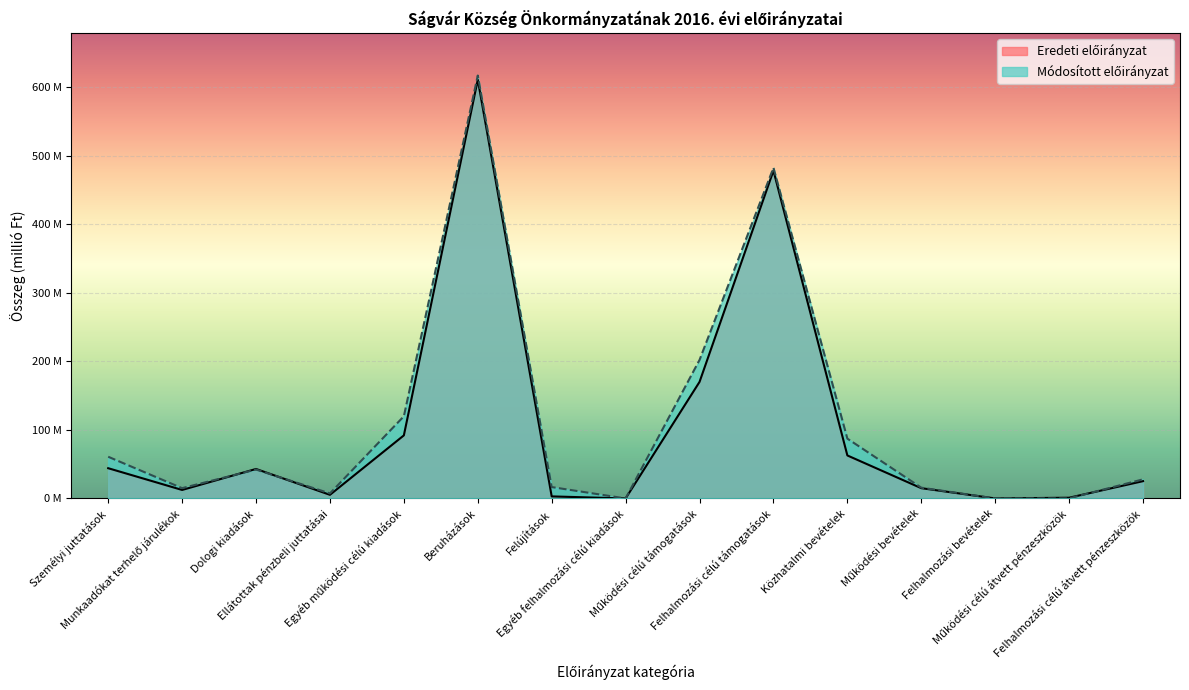

What is the value of the Eredeti előirányzat point at the 5th from the left?

92.0